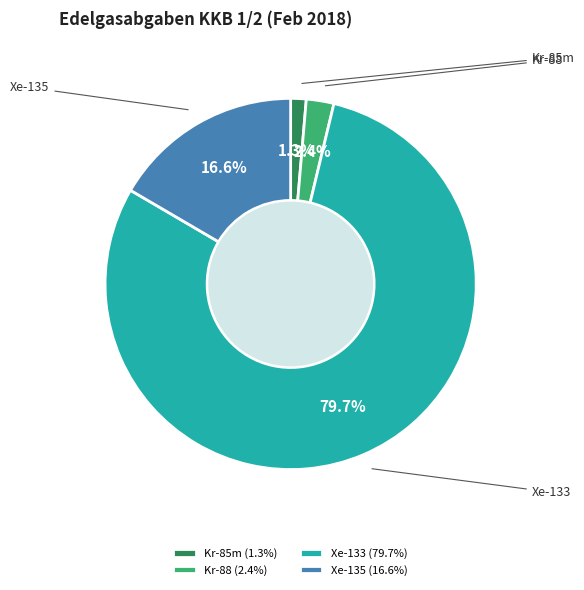

Rank the categories by value from highest to lowest.

Xe-133 (79.7%), Xe-135 (16.6%), Kr-88 (2.4%), Kr-85m (1.3%)